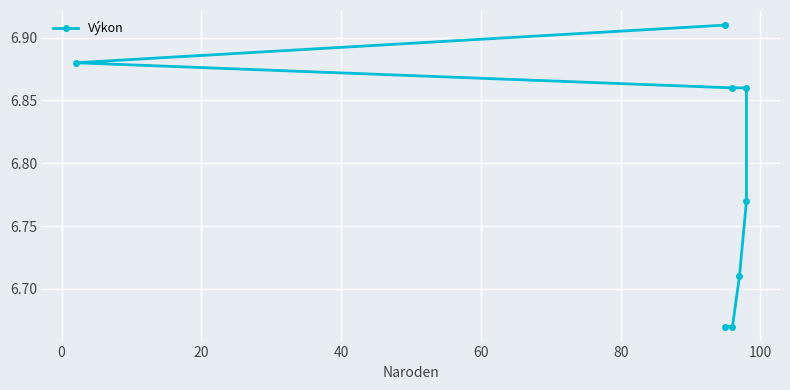

What is the maximum value shown in the chart?

6.9